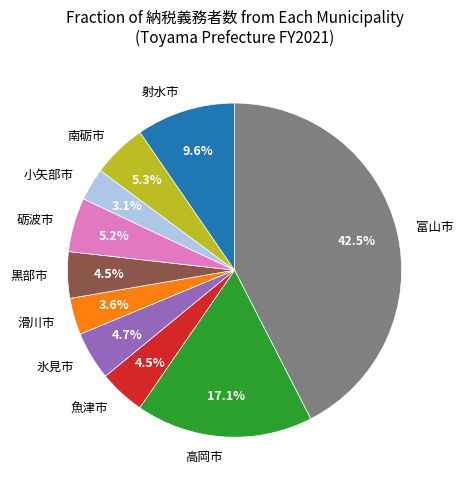

The 黒部市 slice represents 10% of the pie. True or false?

False